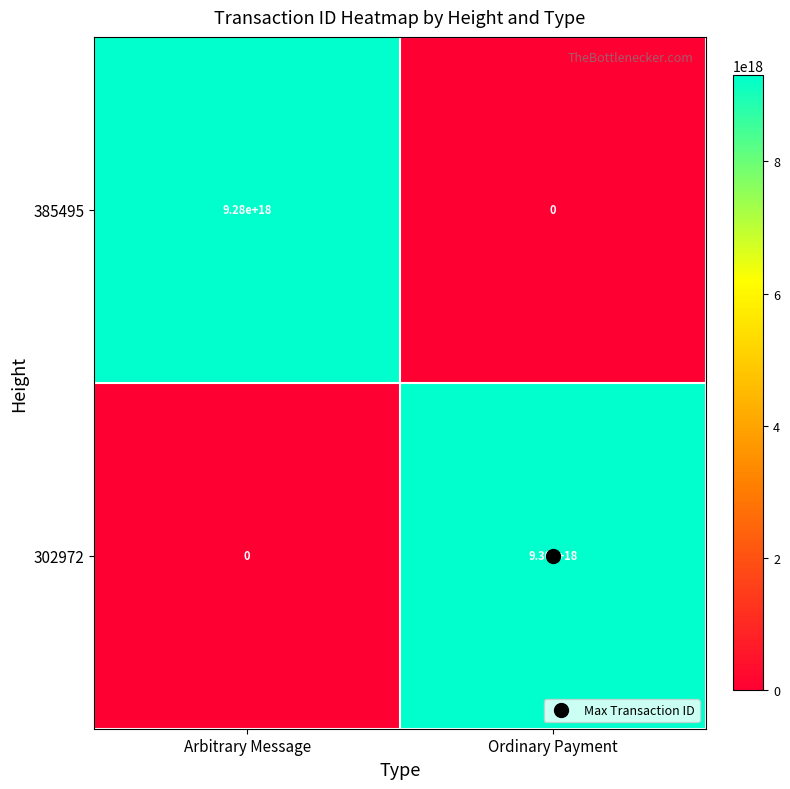

Which series has the largest range (max minus min)?

302972